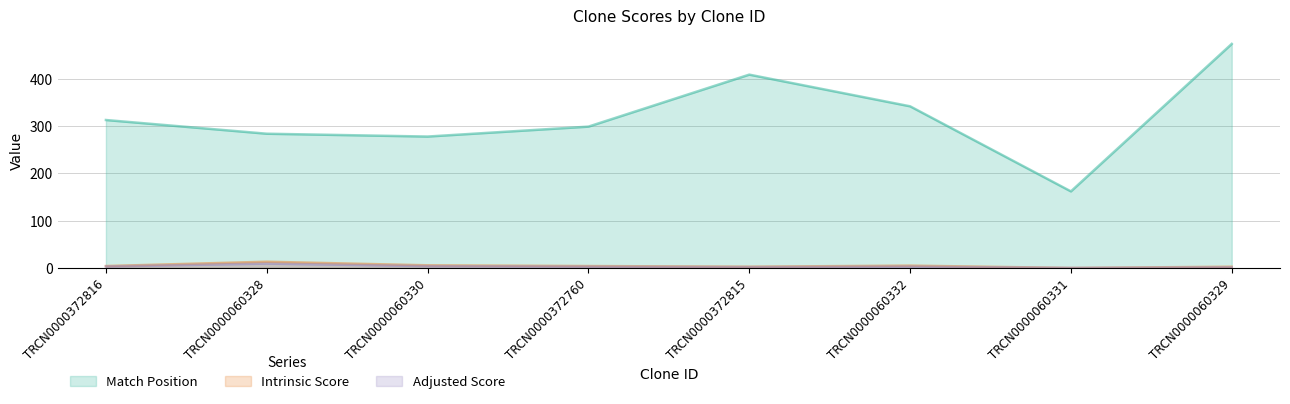

Which series has the largest total across all categories?

Match Position